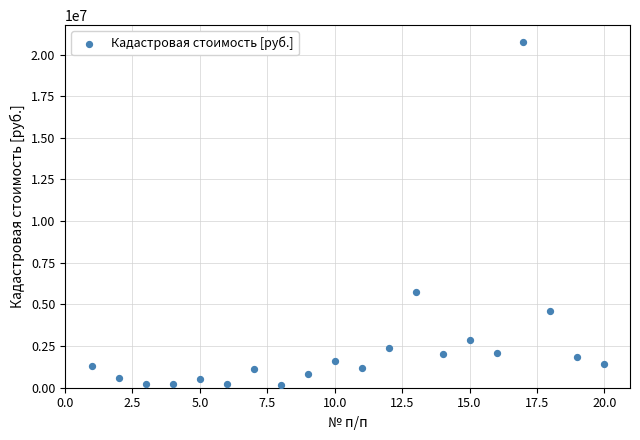

What Y value in the scatter plot is closest to 10461465?

5717998.8